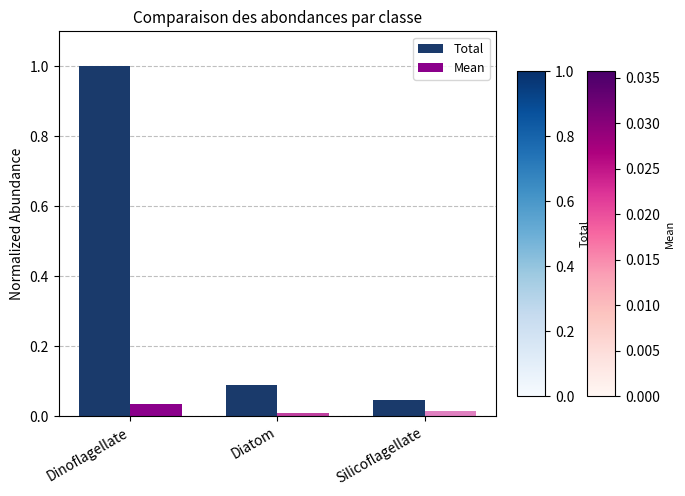

Which category has the highest value in the Mean series?

Dinoflagellate